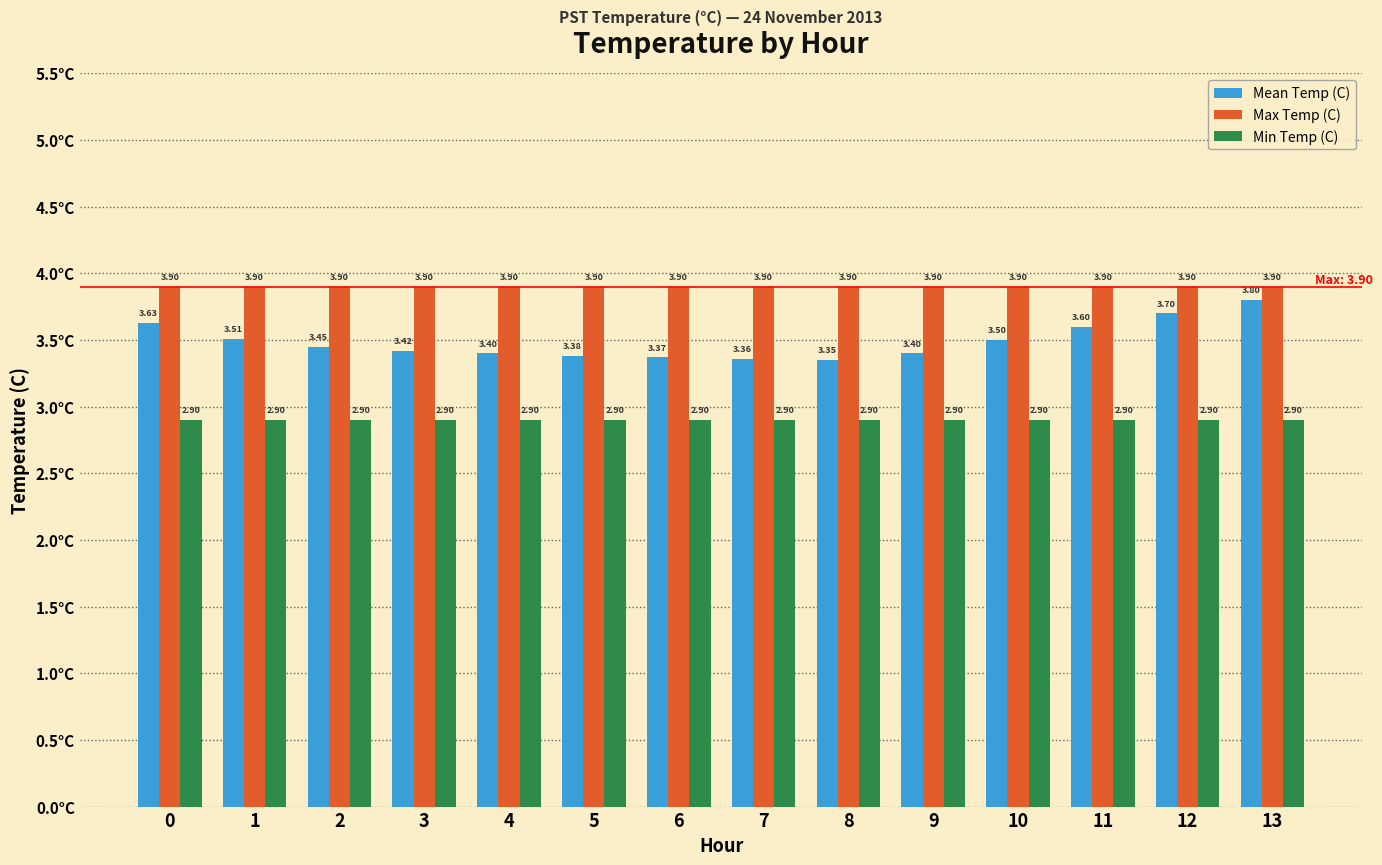

True or false: Max Temp (C) has a value of 3.9 at 6.

True